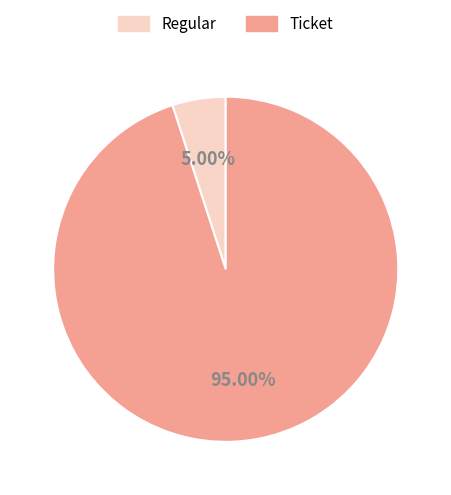

What portion of the pie excludes Ticket?

5.0%